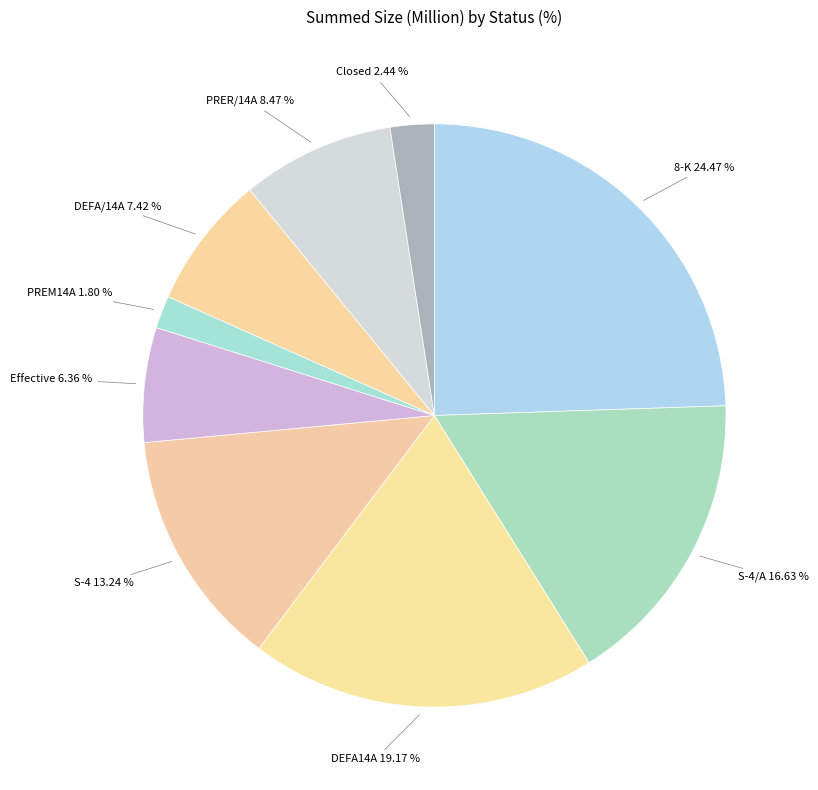

What percentage is NOT represented by Closed?

97.6%